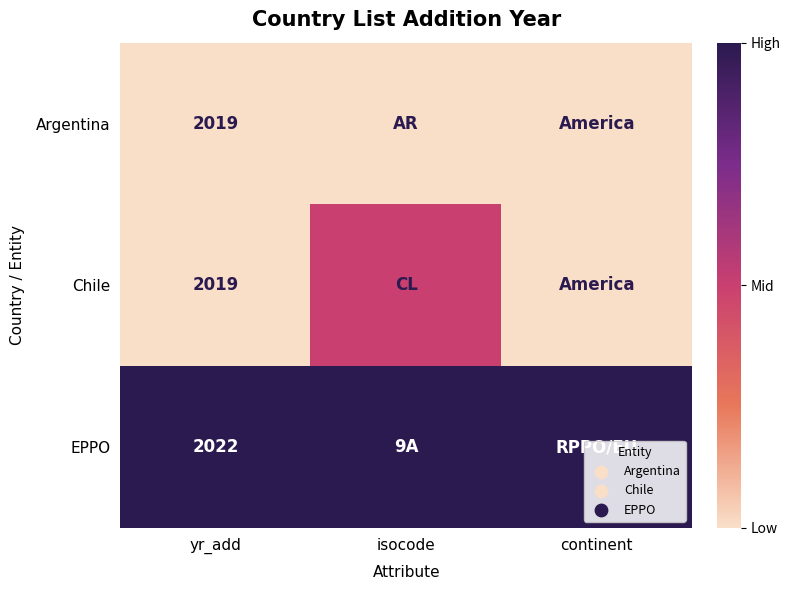

What is the difference between the highest and lowest values at yr_add?

3.0